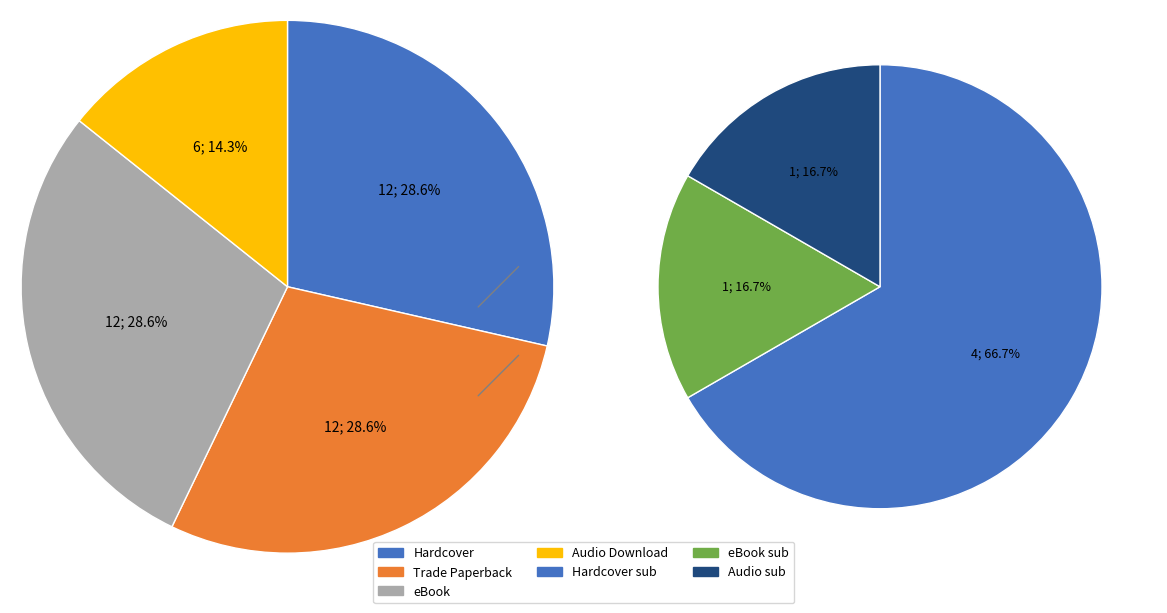

The Trade Paperback slice represents 29% of the pie. True or false?

True